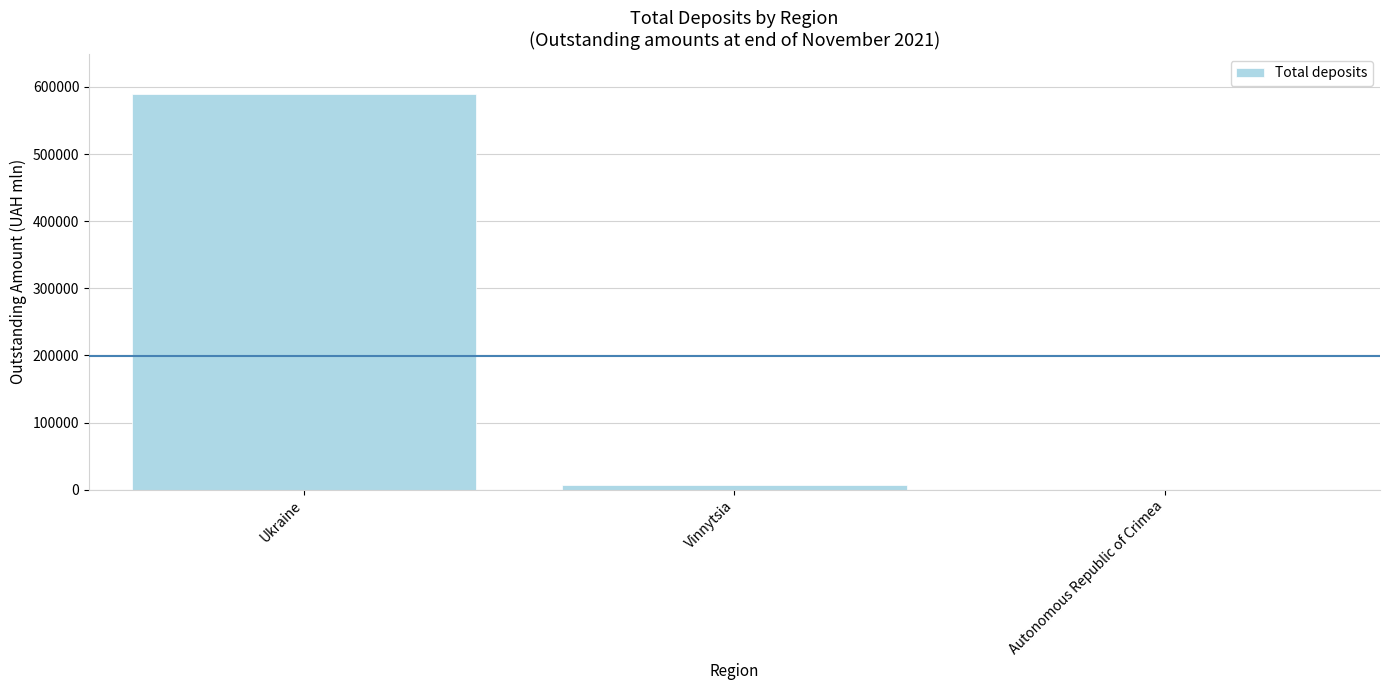

The value at Autonomous Republic of Crimea is 0.0. True or false?

True